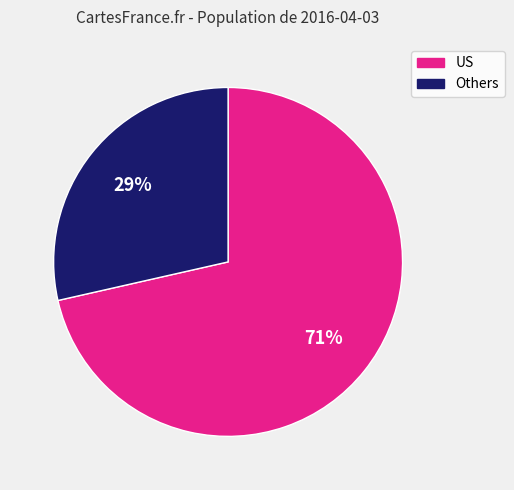

To the nearest percent, what is the average slice percentage?

50%